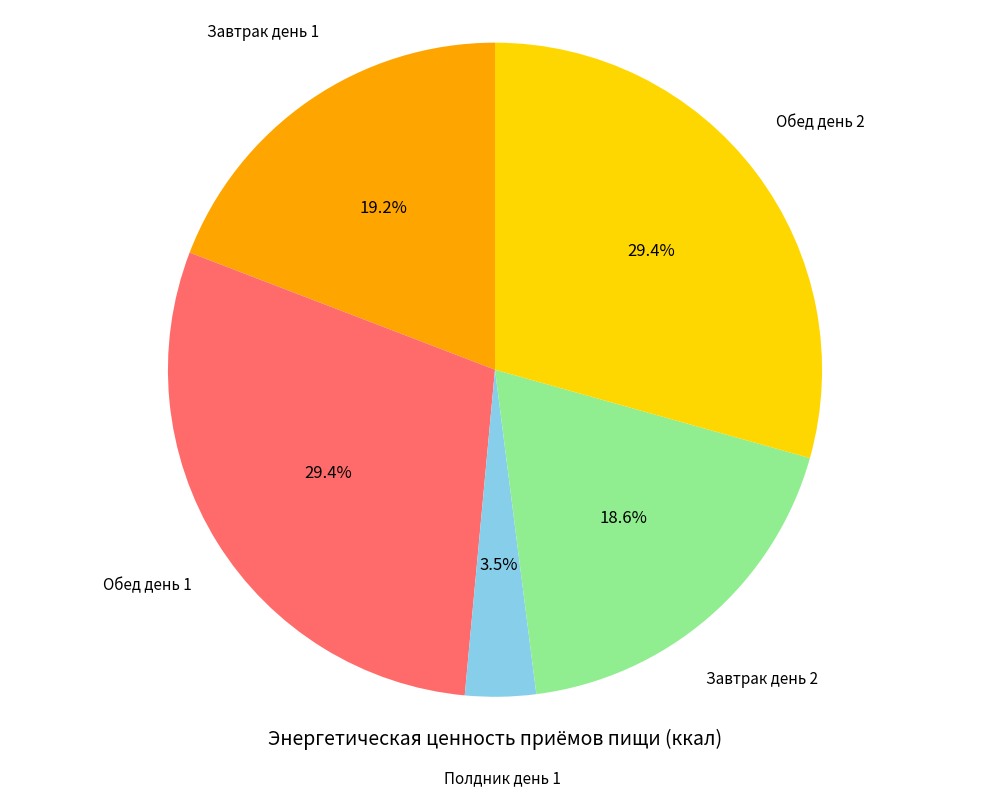

Does any single category account for the majority?

No